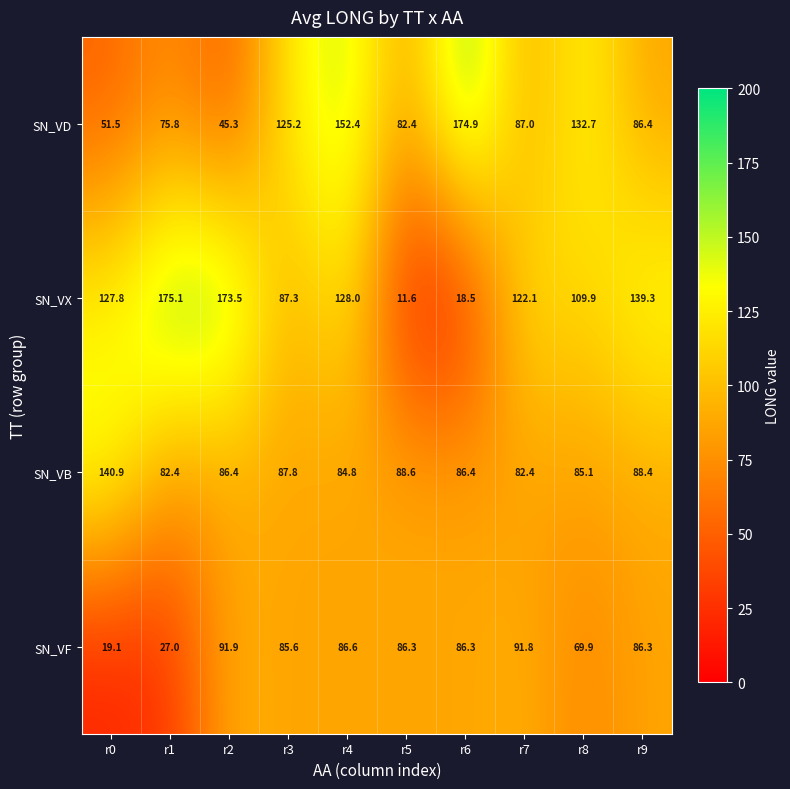

Where does the SN_VB series first go above 86?

r0